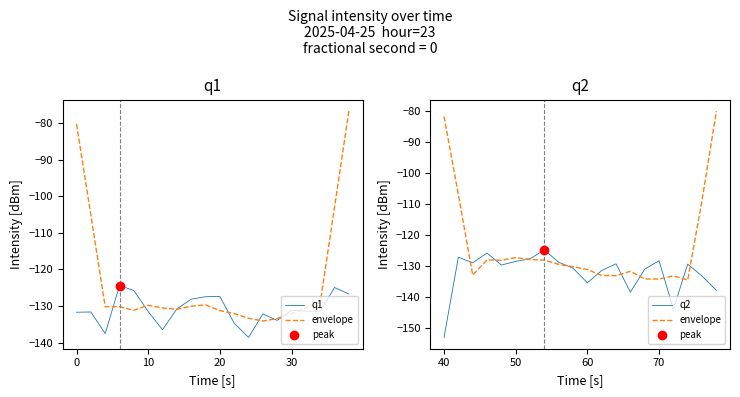

Reading right to left, transcribe all the data shown in this chart.

q1: -126.7	-124.9	-131.4	-131.4	-131.2	-133.9	-132.2	-138.6	-134.7	-127.4	-127.5	-128.1	-130.8	-136.5	-131.5	-125.8	-124.4	-137.5	-131.6	-131.7
envelope: -80.1	-108.9	-134.6	-133.2	-134.2	-134.2	-131.7	-133.2	-133.1	-131.2	-130.3	-129.5	-128.1	-127.9	-127.3	-128.2	-128.1	-133.0	-107.0	-81.9
q2: -137.9	-133.3	-129.4	-143.9	-128.3	-131.1	-138.5	-129.3	-131.5	-135.4	-130.8	-128.8	-124.9	-127.7	-128.6	-129.7	-125.9	-129.0	-127.2	-153.0